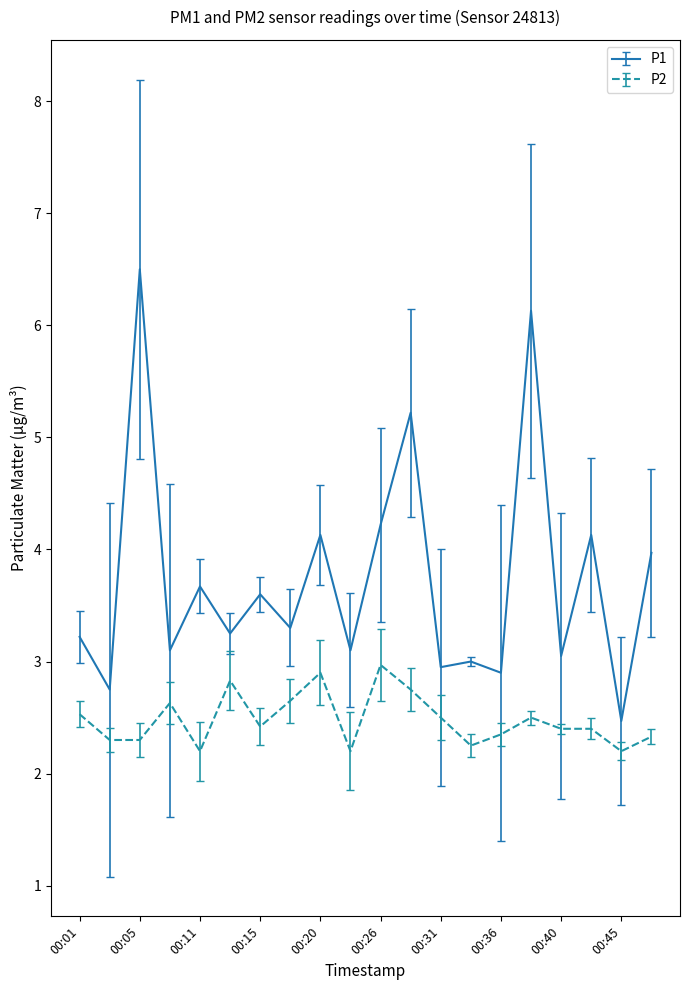

What is the maximum value for P1?

6.5